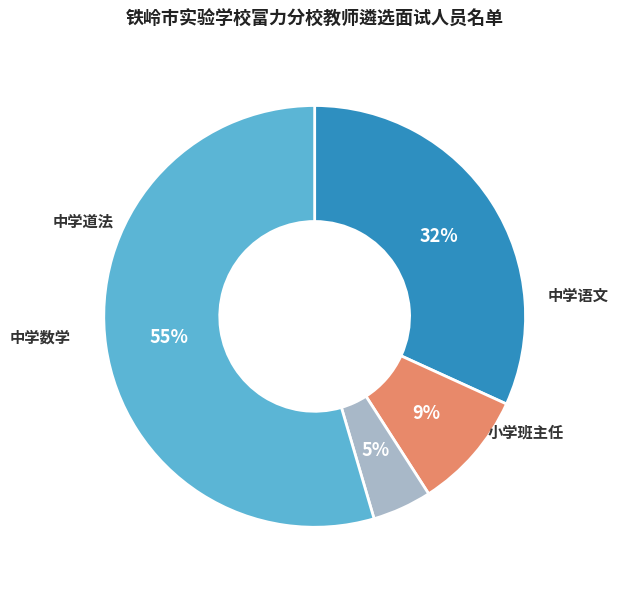

What is the majority slice?

小学班主任